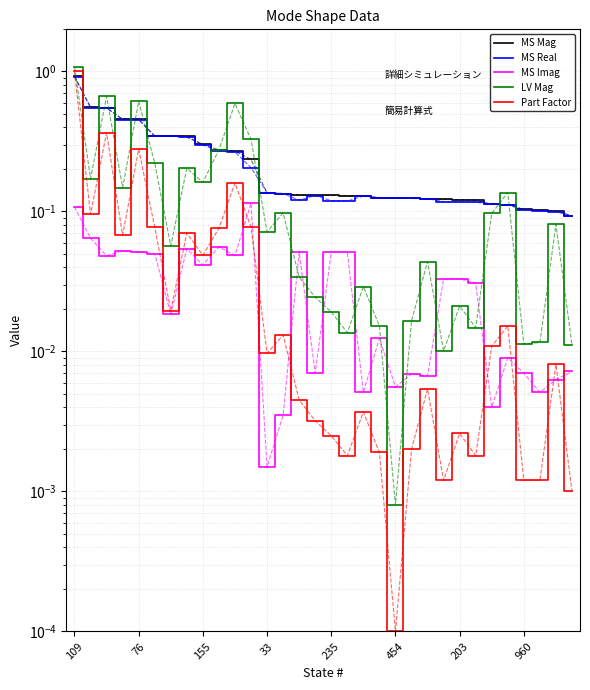

What is the label of the 22nd point from the right?

10